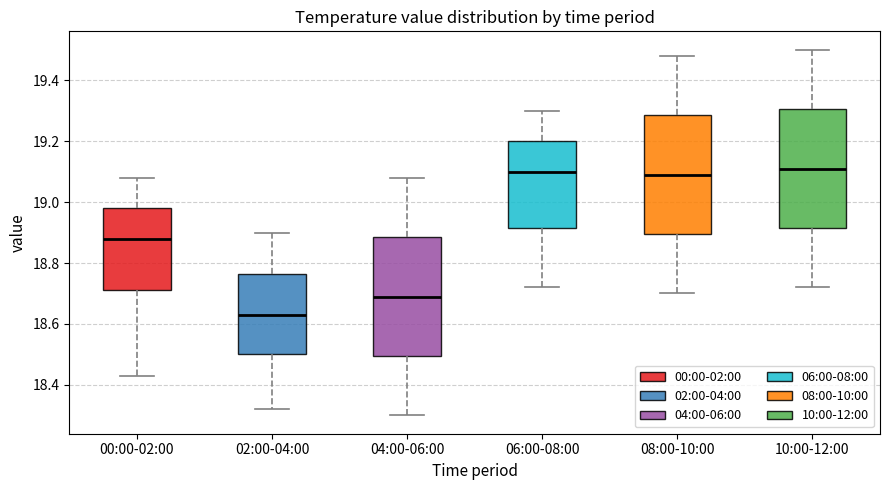

Reading left to right, read every box against the y-axis: the position of its median line, the range the box covers, and the ends of its whiskers. The values are not printed on the chart, so give them approximately, as read against the axis.

00:00-02:00: median 18.88, box 18.72 to 18.98, whiskers 18.44 to 19.08
02:00-04:00: median 18.64, box 18.50 to 18.76, whiskers 18.32 to 18.90
04:00-06:00: median 18.70, box 18.50 to 18.88, whiskers 18.30 to 19.08
06:00-08:00: median 19.10, box 18.92 to 19.20, whiskers 18.72 to 19.30
08:00-10:00: median 19.10, box 18.90 to 19.28, whiskers 18.70 to 19.48
10:00-12:00: median 19.12, box 18.92 to 19.30, whiskers 18.72 to 19.50